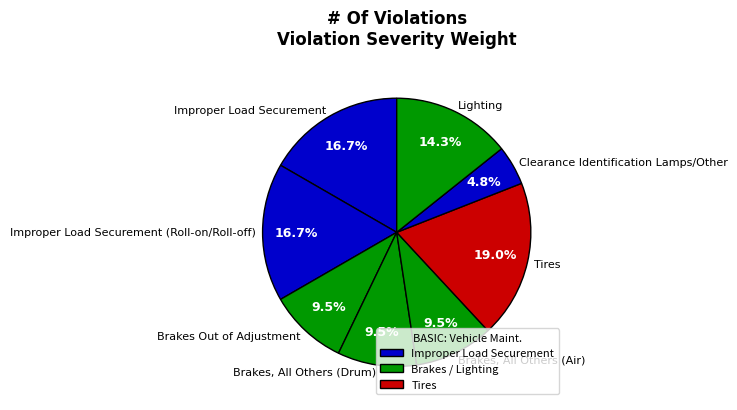

How much of the chart is everything except Tires?

81.0%